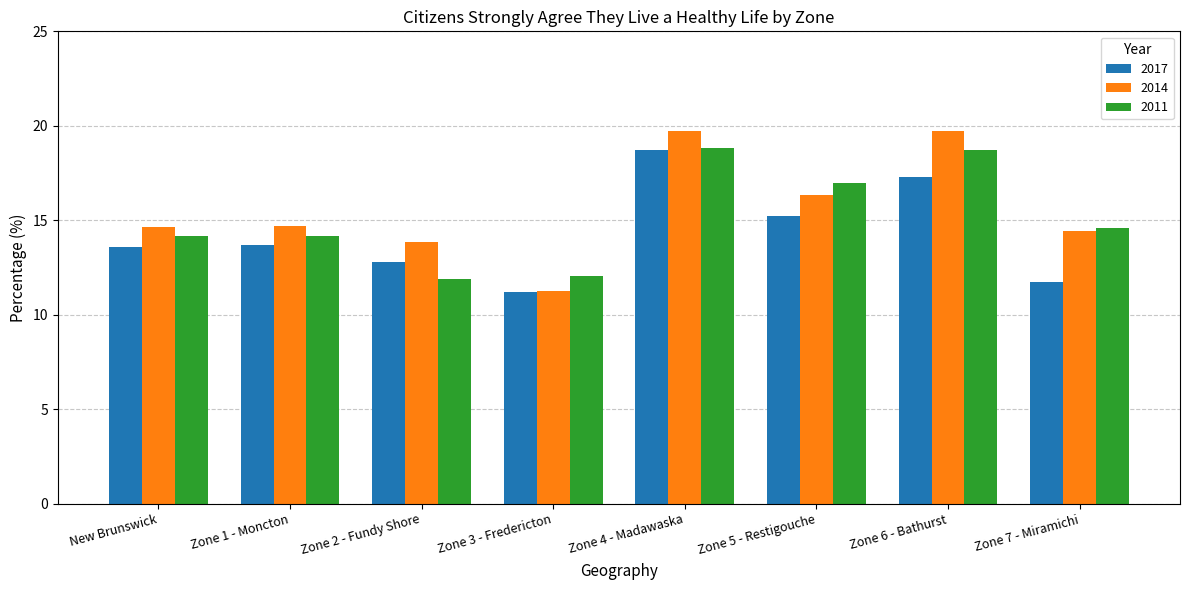

True or false: 2017 has a value of 11.2 at Zone 3 - Fredericton.

True